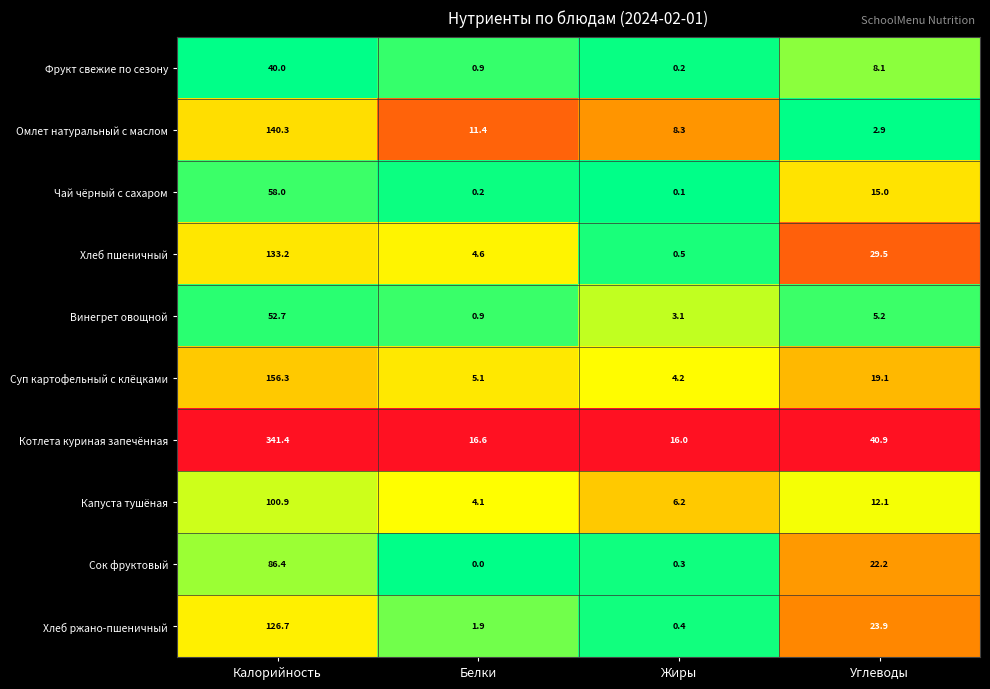

The Капуста тушёная series shows 4.1 at Белки. True or false?

True